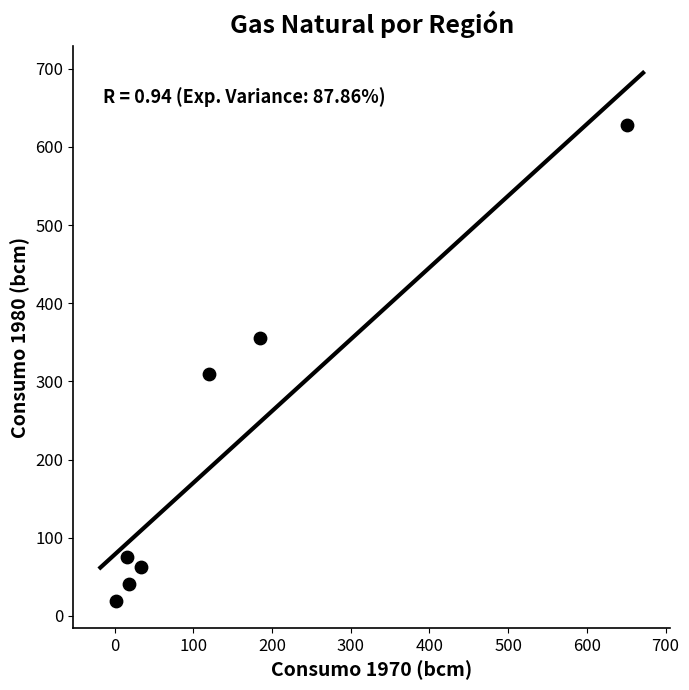

What is the range of X values (max minus min)?

649.5